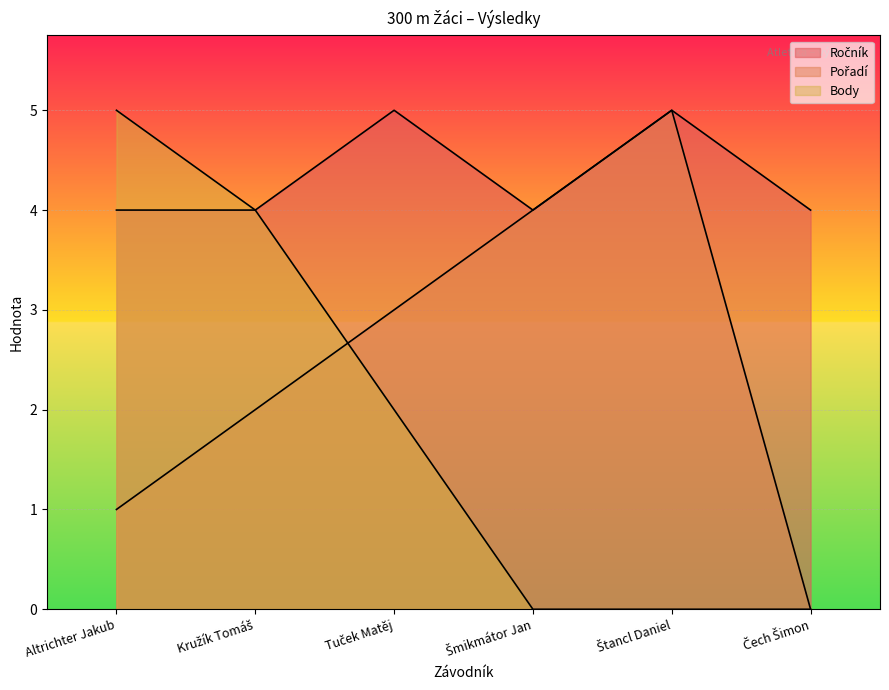

What is the difference between the maximum and second lowest values in the Ročník series?

1